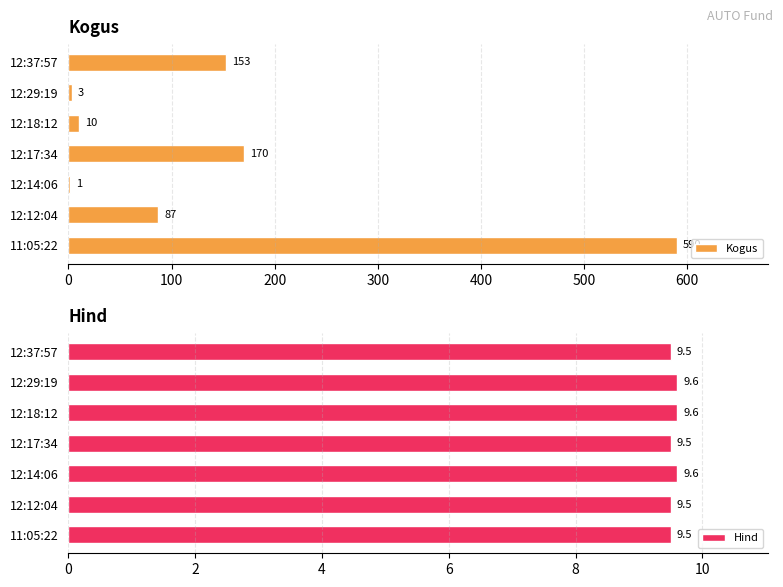

Rank the series by their maximum value, from highest to lowest.

Kogus, Hind